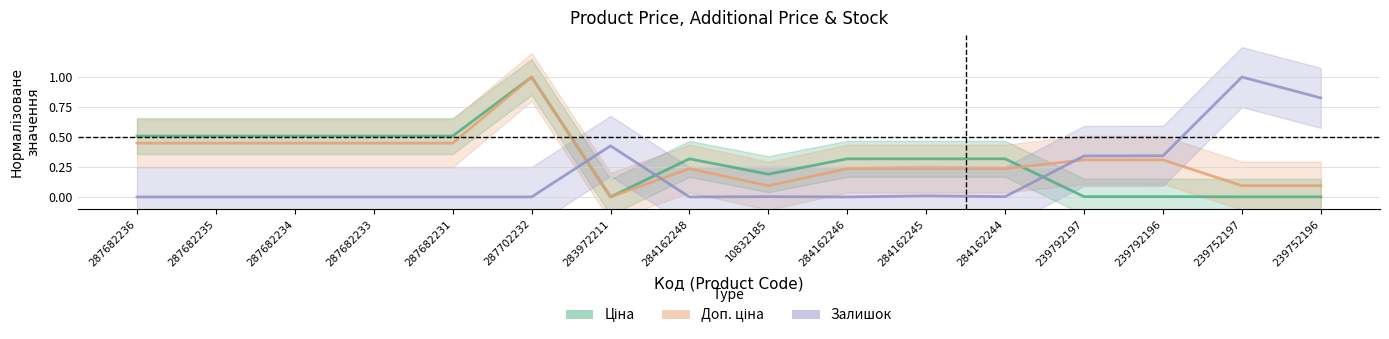

Reading left to right, transcribe all the data shown in this chart.

Ціна: 0.5	0.5	0.5	0.5	0.5	1.0	0.0	0.3	0.2	0.3	0.3	0.3	0.0	0.0	0.0	0.0
Доп. ціна: 0.4	0.4	0.4	0.4	0.4	1.0	0.0	0.2	0.1	0.2	0.2	0.2	0.3	0.3	0.1	0.1
Залишок: 0.0	0.0	0.0	0.0	0.0	0.0	0.4	0.0	0.0	0.0	0.0	0.0	0.3	0.3	1.0	0.8